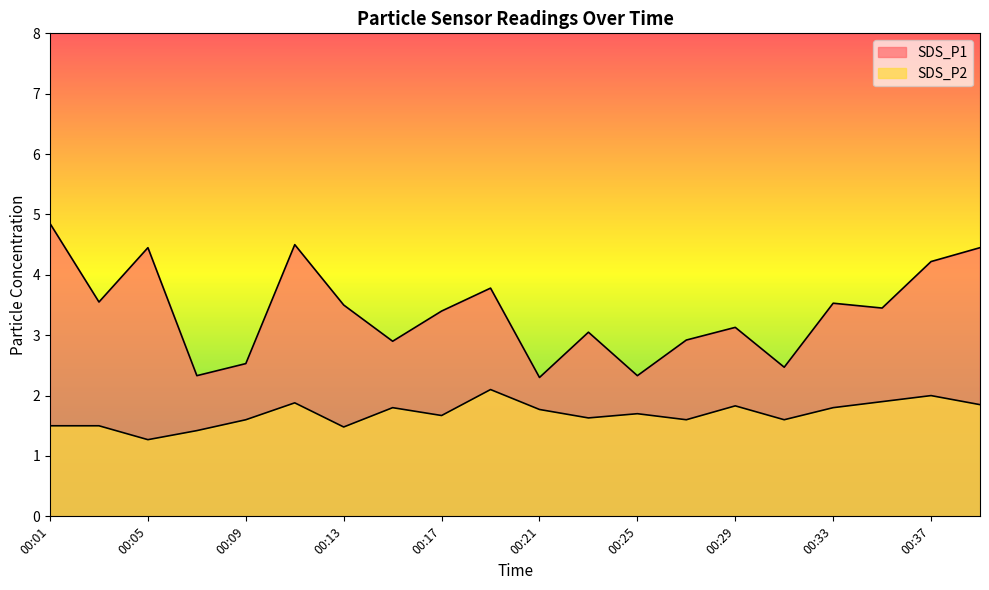

Reading left to right, list all the values displayed in this chart.

SDS_P1: 00:01=4.8	00:03=3.5	00:05=4.5	00:07=2.3	00:09=2.5	00:11=4.5	00:13=3.5	00:15=2.9	00:17=3.4	00:19=3.8	00:21=2.3	00:23=3.0	00:25=2.3	00:27=2.9	00:29=3.1	00:31=2.5	00:33=3.5	00:35=3.5	00:37=4.2	00:39=4.5
SDS_P2: 00:01=1.5	00:03=1.5	00:05=1.3	00:07=1.4	00:09=1.6	00:11=1.9	00:13=1.5	00:15=1.8	00:17=1.7	00:19=2.1	00:21=1.8	00:23=1.6	00:25=1.7	00:27=1.6	00:29=1.8	00:31=1.6	00:33=1.8	00:35=1.9	00:37=2.0	00:39=1.9